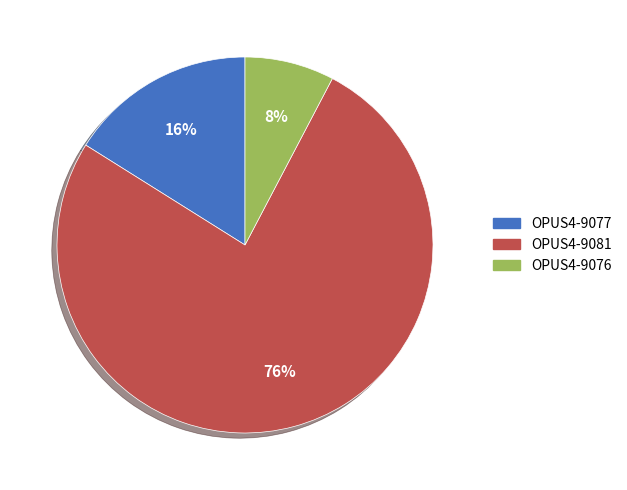

Which category has the smallest portion of the pie?

OPUS4-9076